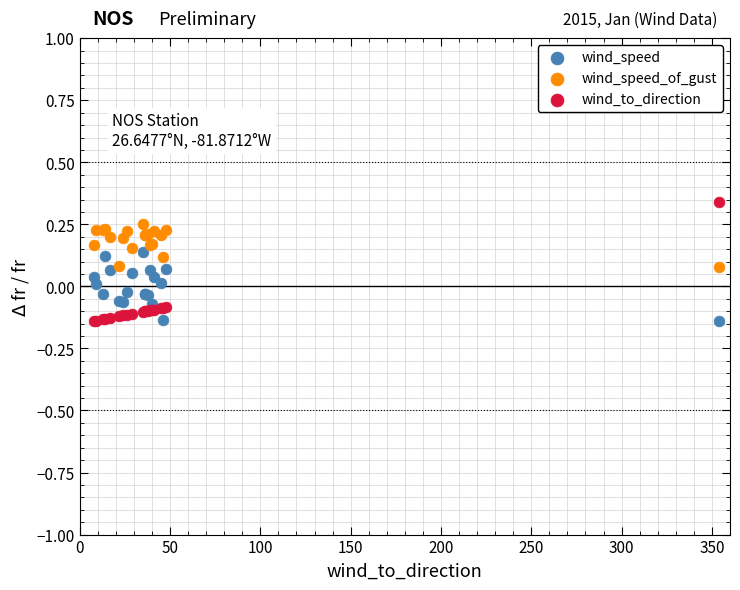

What are all the series names shown in the legend?

wind_speed, wind_speed_of_gust, wind_to_direction